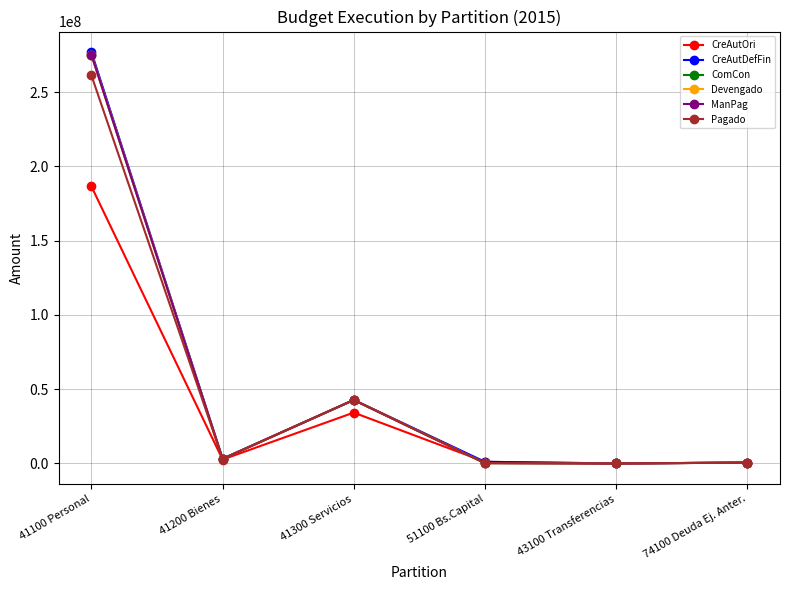

Is this an area chart (filled region under the line)?

No